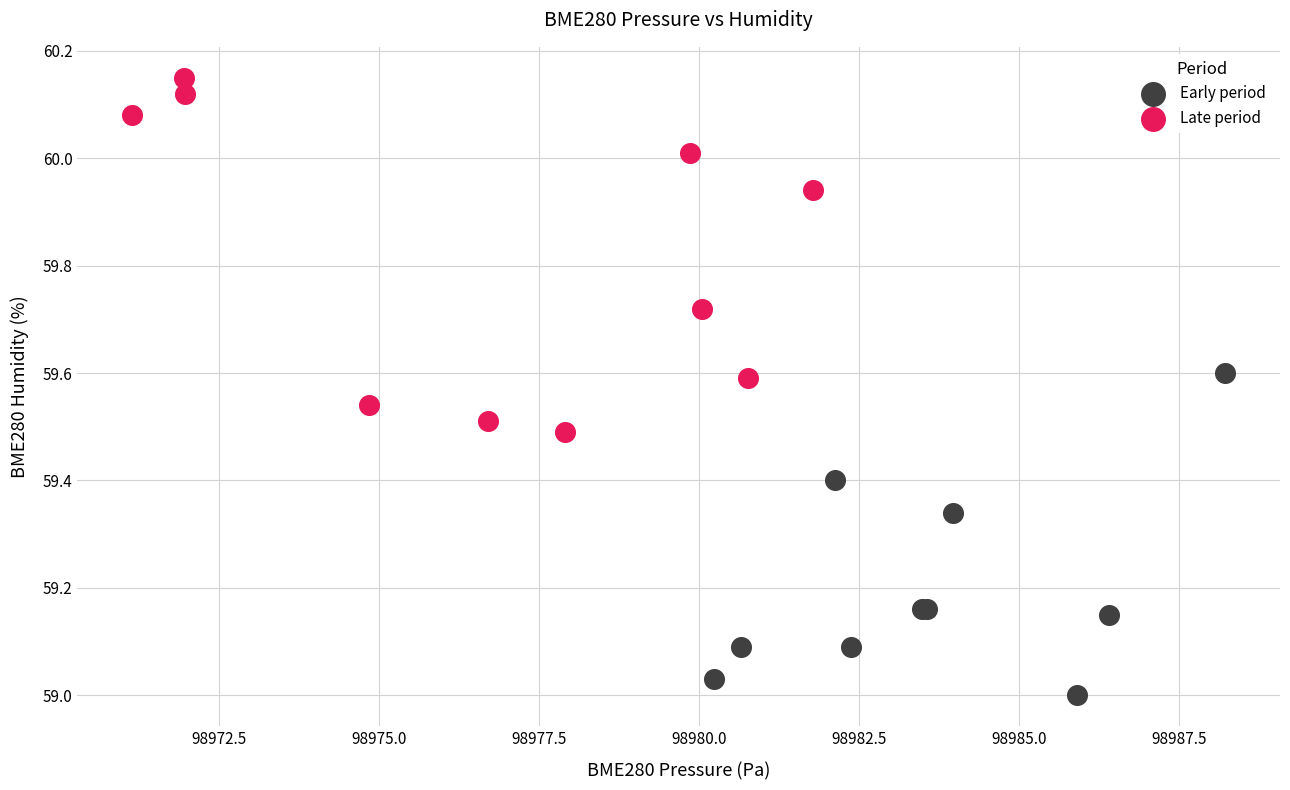

Which series contains the highest Y value?

Late period